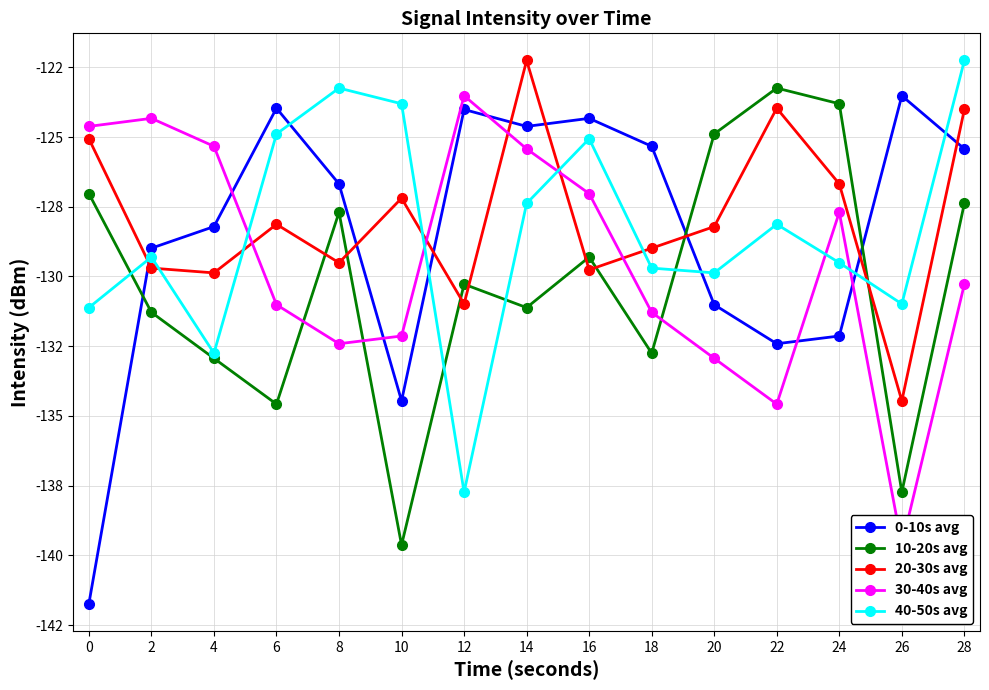

Reading right to left, list all the values displayed in this chart.

0-10s avg: -125.4	-123.5	-132.1	-132.4	-131.0	-125.3	-124.3	-124.6	-124.0	-134.5	-126.7	-124.0	-128.2	-129.0	-141.7
10-20s avg: -127.4	-137.7	-123.8	-123.2	-124.9	-132.8	-129.3	-131.1	-130.3	-139.6	-127.7	-134.6	-132.9	-131.3	-127.0
20-30s avg: -124.0	-134.5	-126.7	-124.0	-128.2	-129.0	-129.8	-122.3	-131.0	-127.2	-129.5	-128.1	-129.9	-129.7	-125.1
30-40s avg: -130.3	-139.6	-127.7	-134.6	-132.9	-131.3	-127.0	-125.4	-123.5	-132.1	-132.4	-131.0	-125.3	-124.3	-124.6
40-50s avg: -122.3	-131.0	-129.5	-128.1	-129.9	-129.7	-125.1	-127.4	-137.7	-123.8	-123.2	-124.9	-132.8	-129.3	-131.1